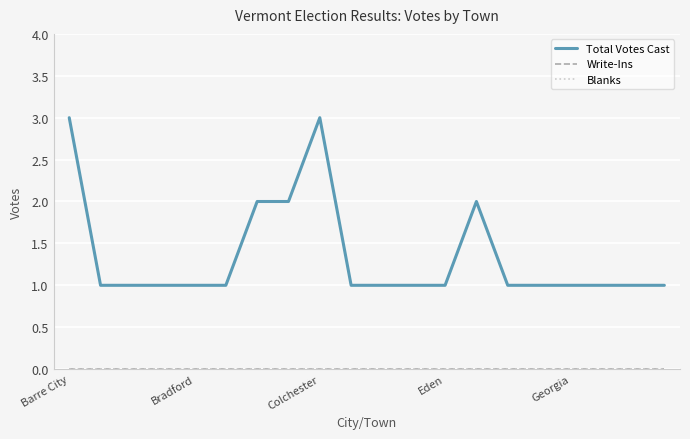

Is this an area chart (filled region under the line)?

No